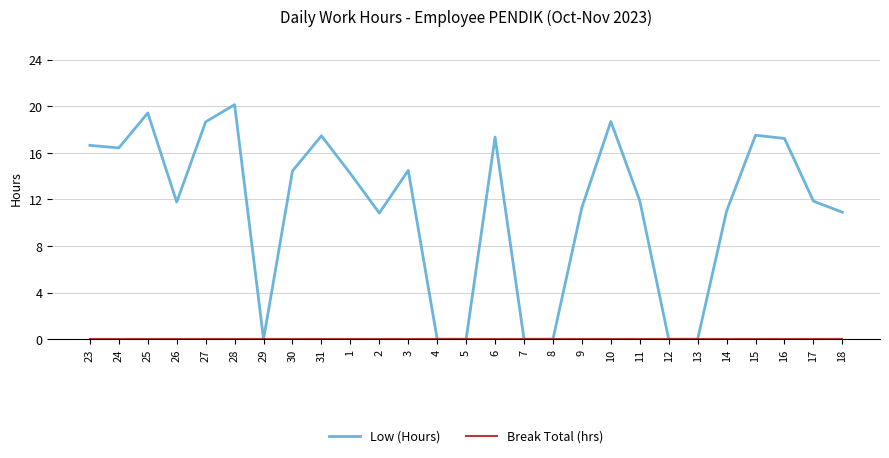

The Low (Hours) series shows 24.7 at 16. True or false?

False